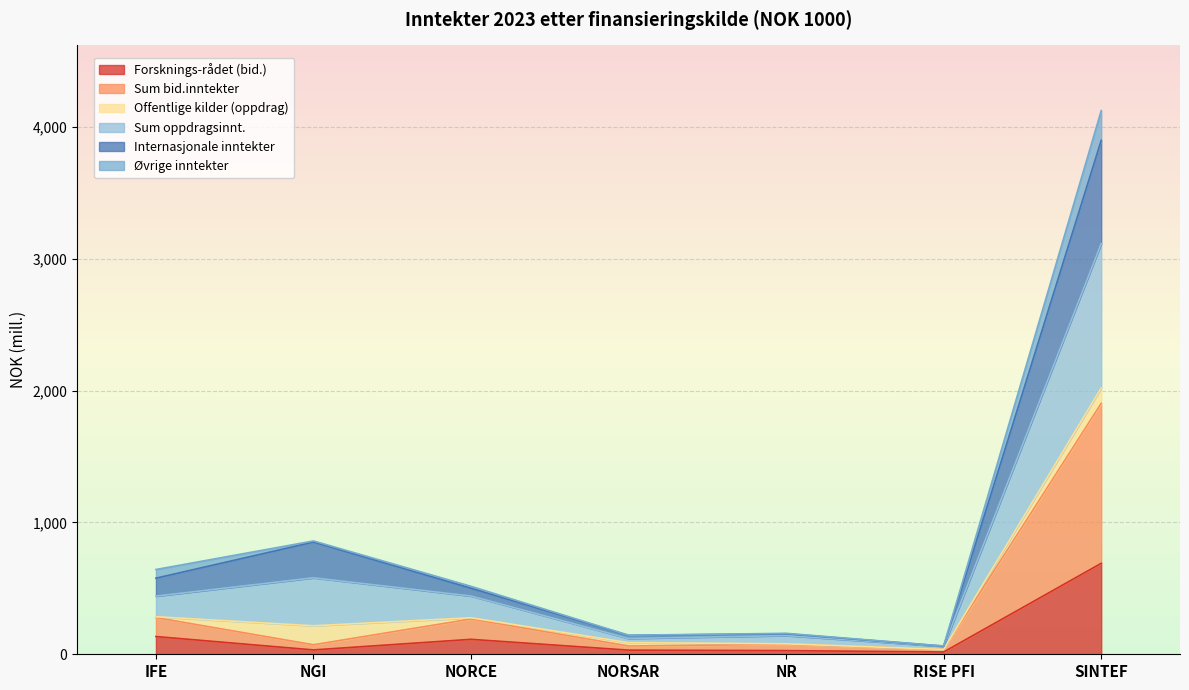

True or false: Forsknings-rådet (bid.) and Sum oppdragsinnt. cross at least once.

False